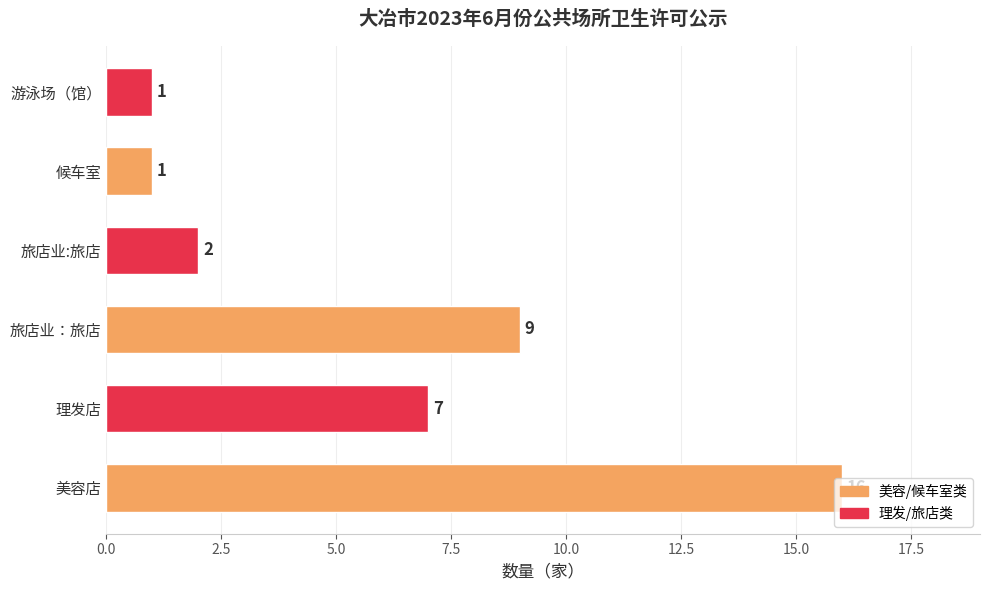

At which category does the chart reach its peak across all series?

美容店